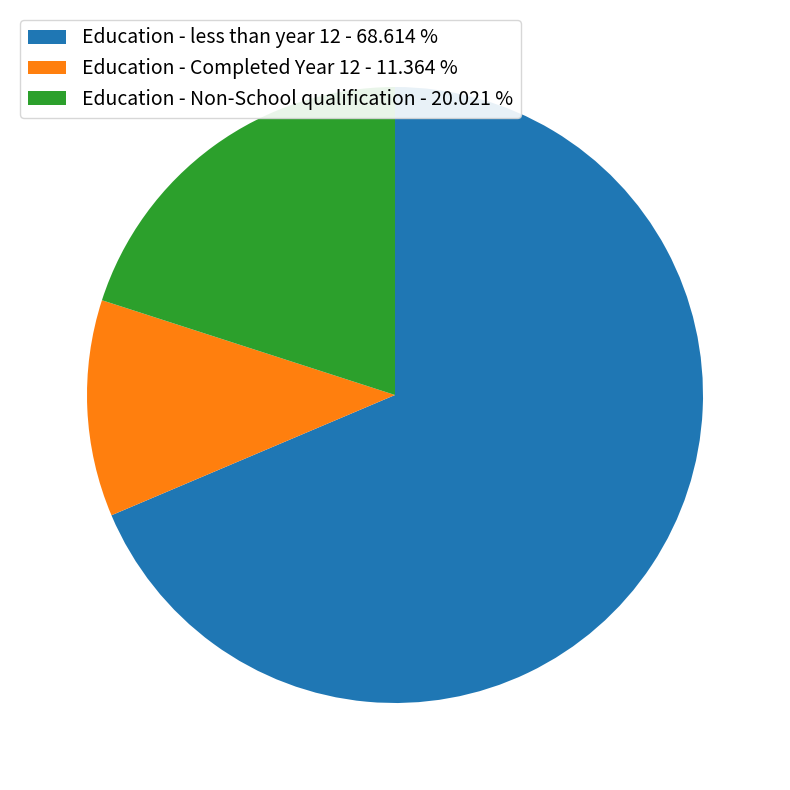

Approximately how many times larger is the value at Education - Completed Year 12 - 11.364 % compared to Education - Non-School qualification - 20.021 %?

0.6